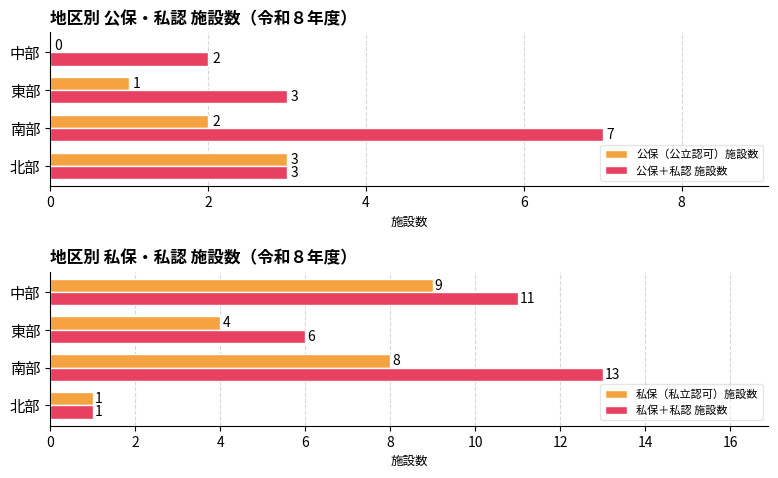

Count the number of categories in the chart.

4